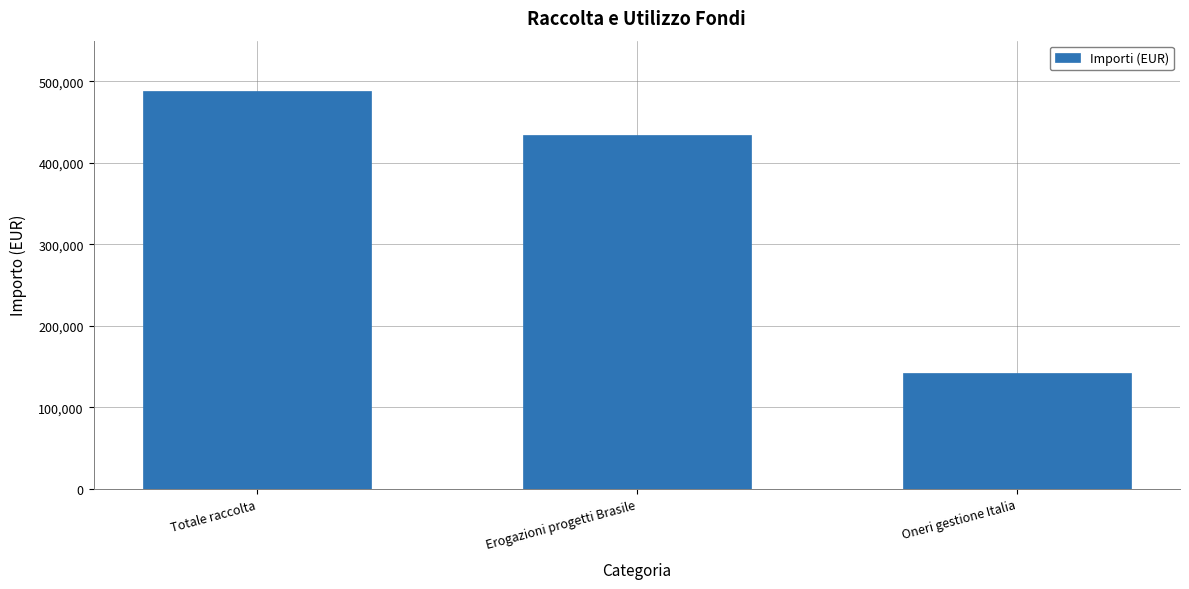

List the labels in order of value, smallest first.

Oneri gestione Italia, Erogazioni progetti Brasile, Totale raccolta